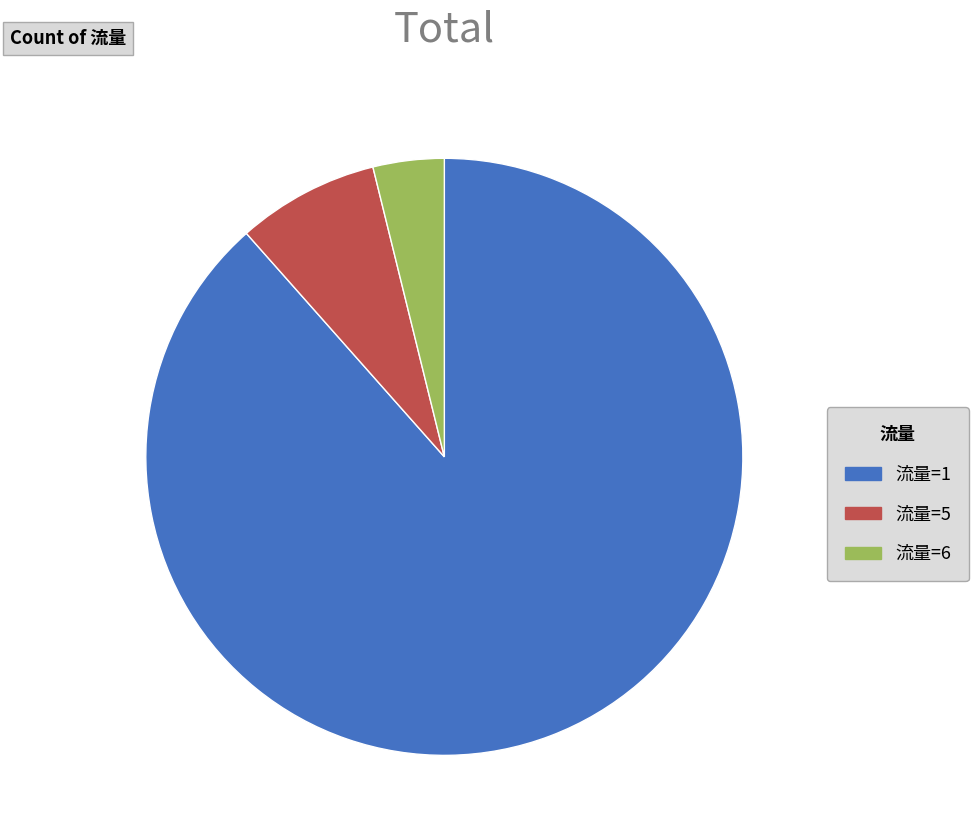

Do 流量=6 and 流量=5 together represent more than half of the pie?

No